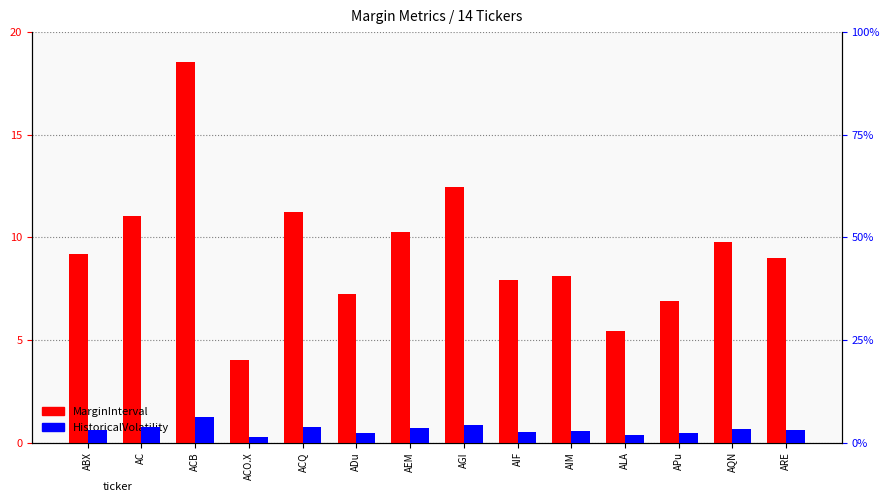

How many bars are there in each group?

2